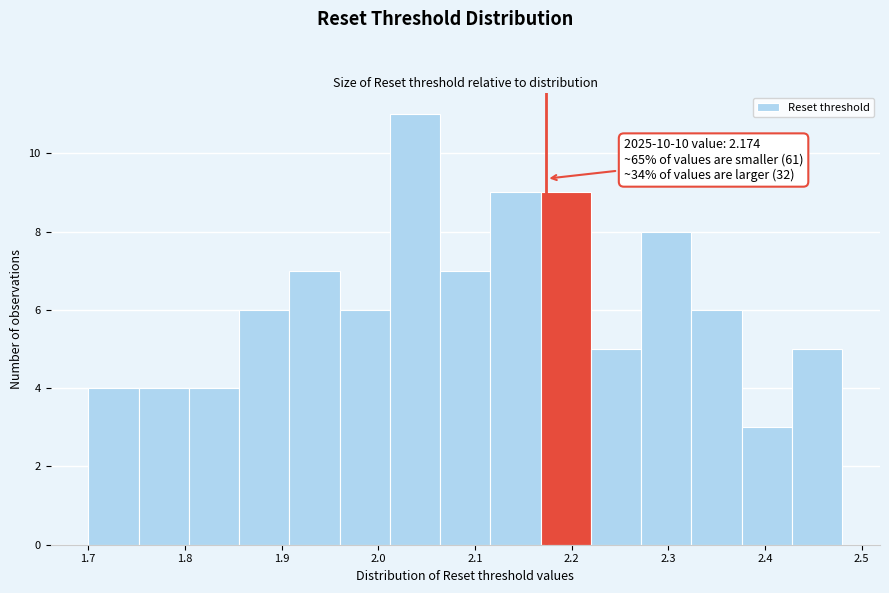

Which range on the x-axis has the tallest bar?

2.012 to 2.064